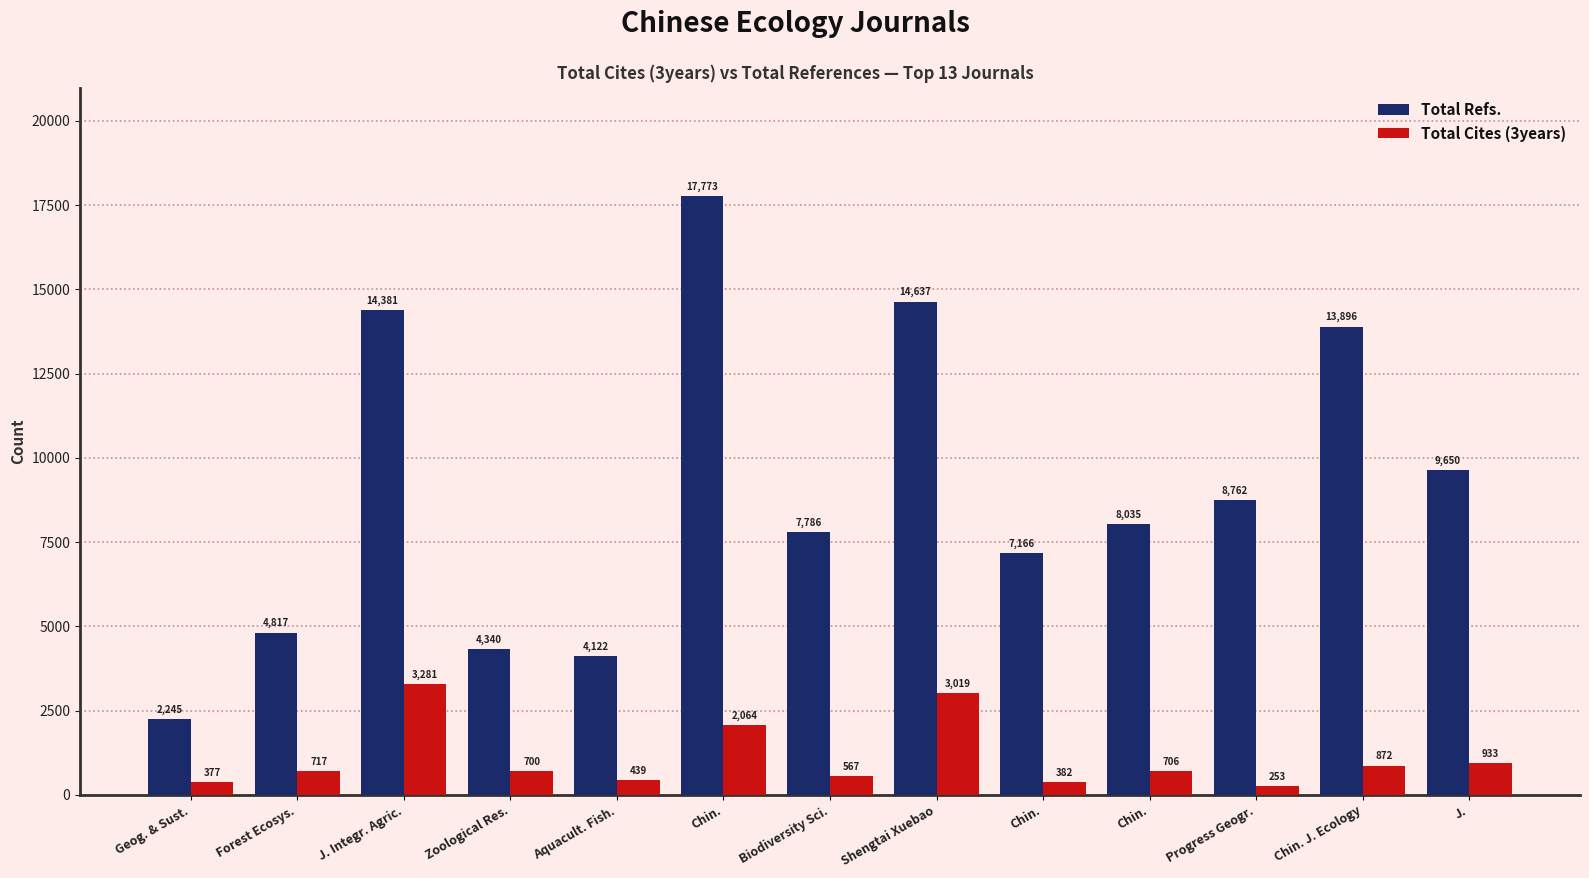

Are the bars horizontal?

No